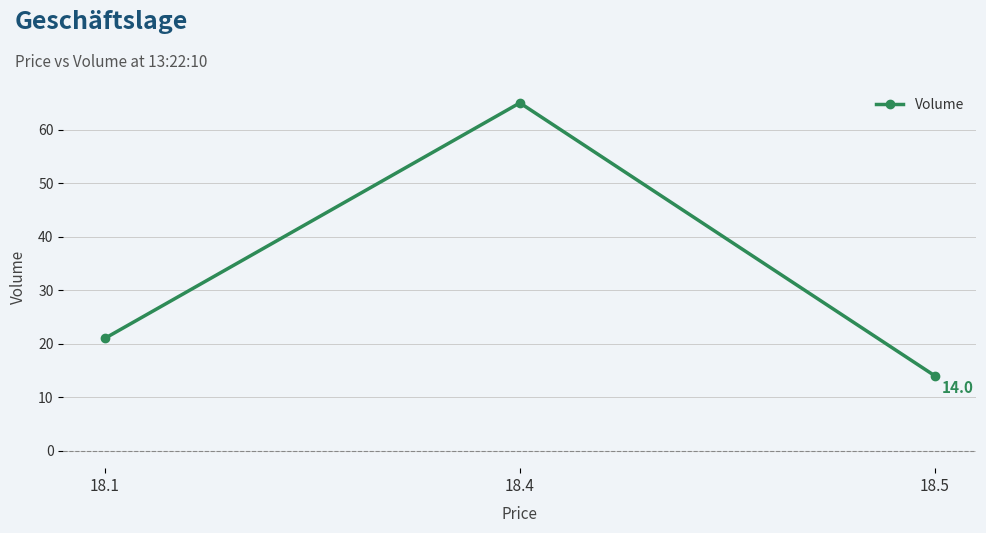

True or false: the data shows 65 at 18.4.

True